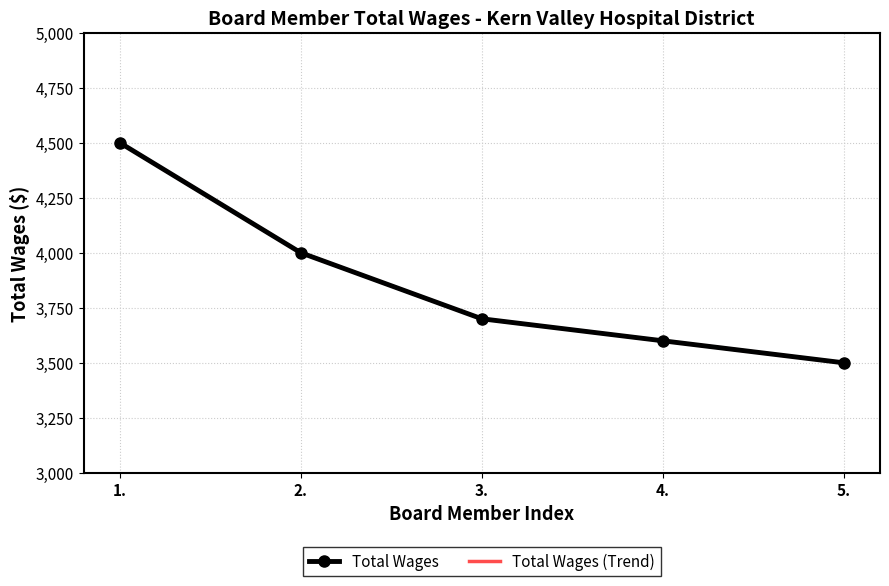

What is the total value across all series at 4.?

7200